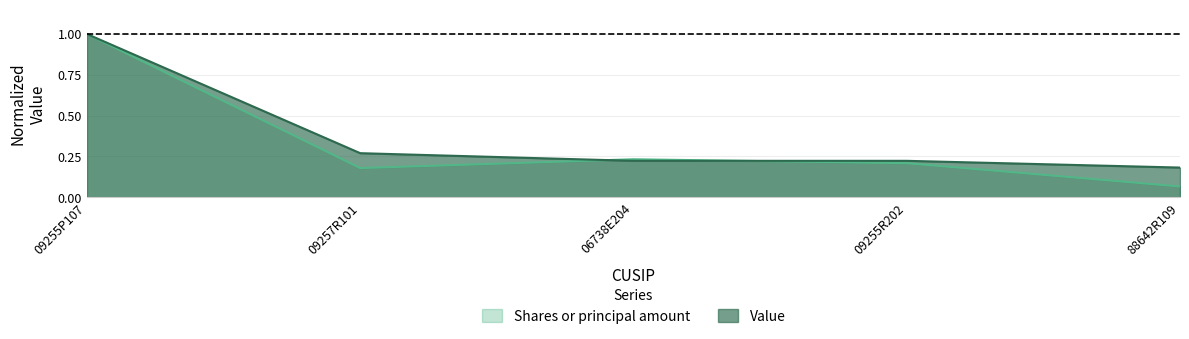

What is the sum of all Shares or principal amount values?

1.7